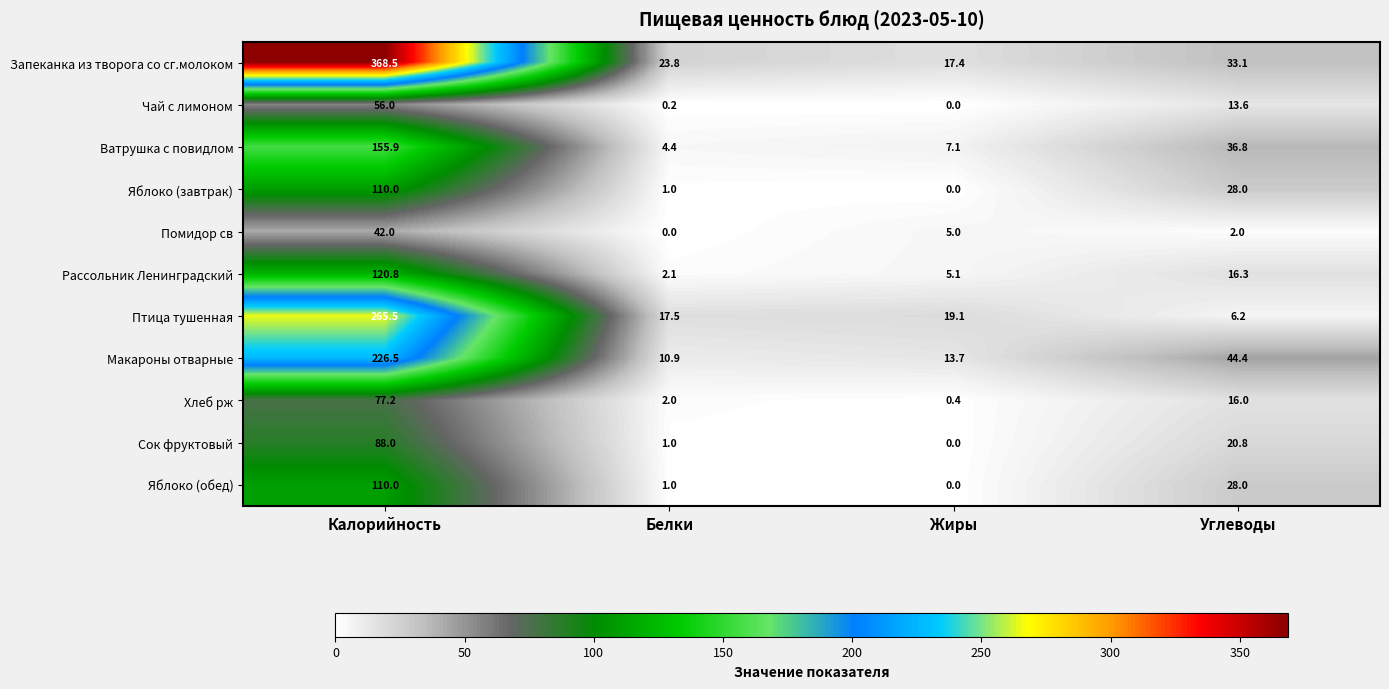

The value of Яблоко (завтрак) at Жиры is 0.0. True or false?

True